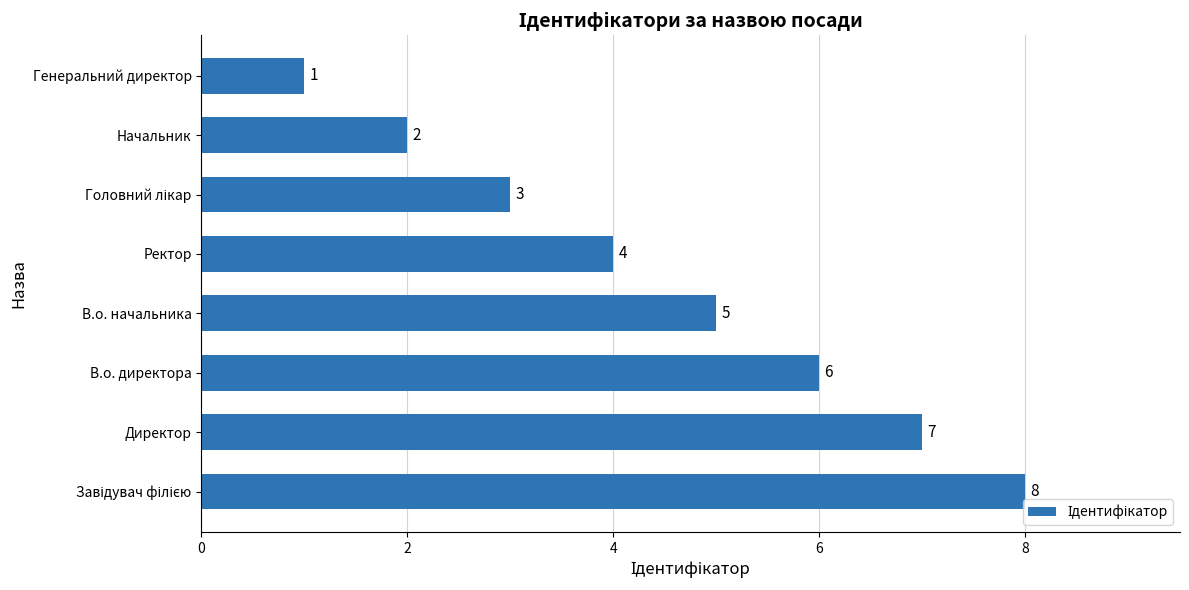

What is the ratio of the value at Директор to the value at В.о. директора?

1.2